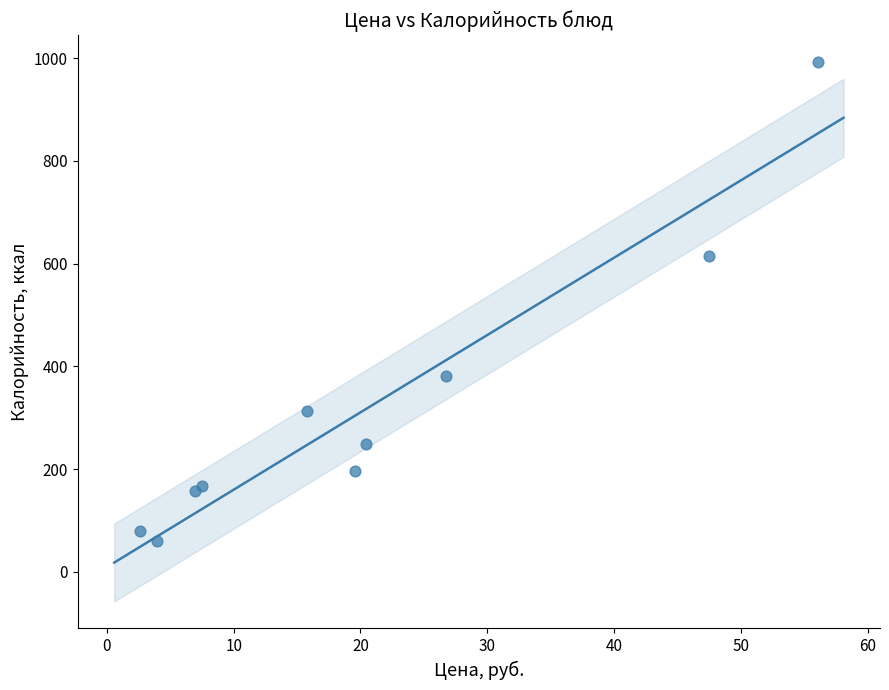

What Y value in the scatter plot is closest to 526?

615.0